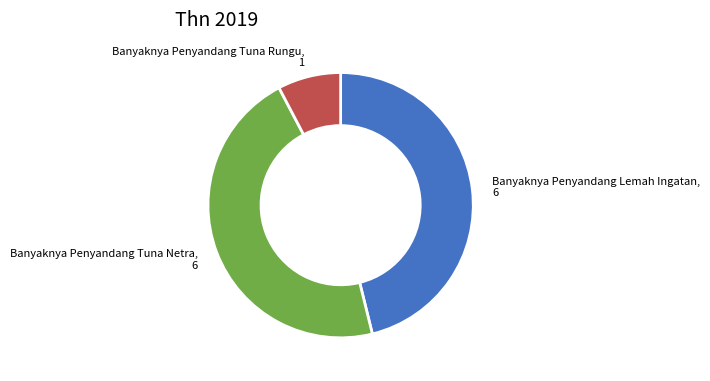

Is there any slice that represents more than half of the pie?

No